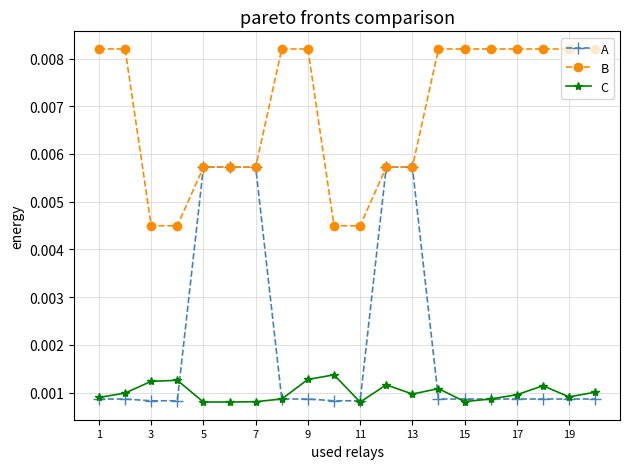

At how many categories does at least one series exceed 0?

20